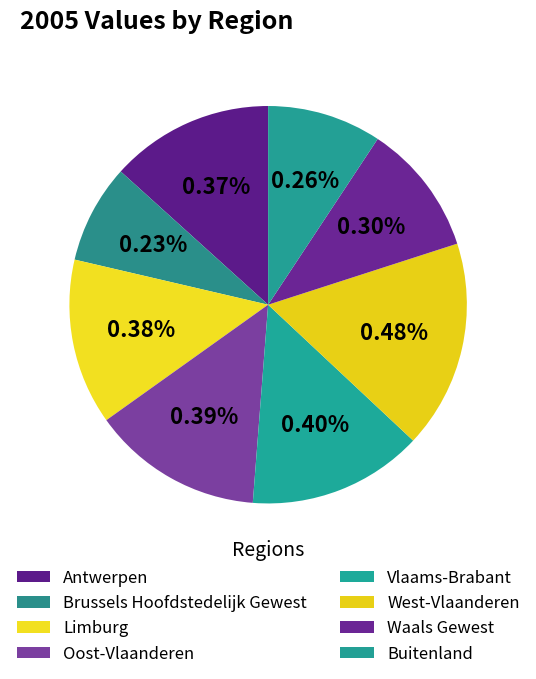

The Waals Gewest slice represents 11% of the pie. True or false?

True